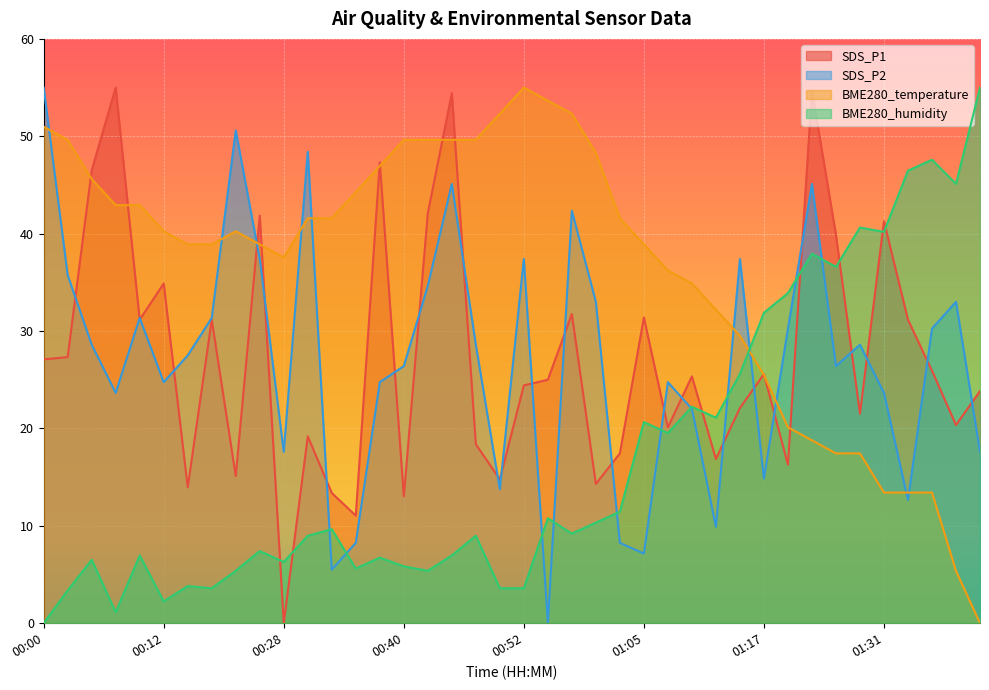

The SDS_P2 series shows 7.1 at 01:05. True or false?

True